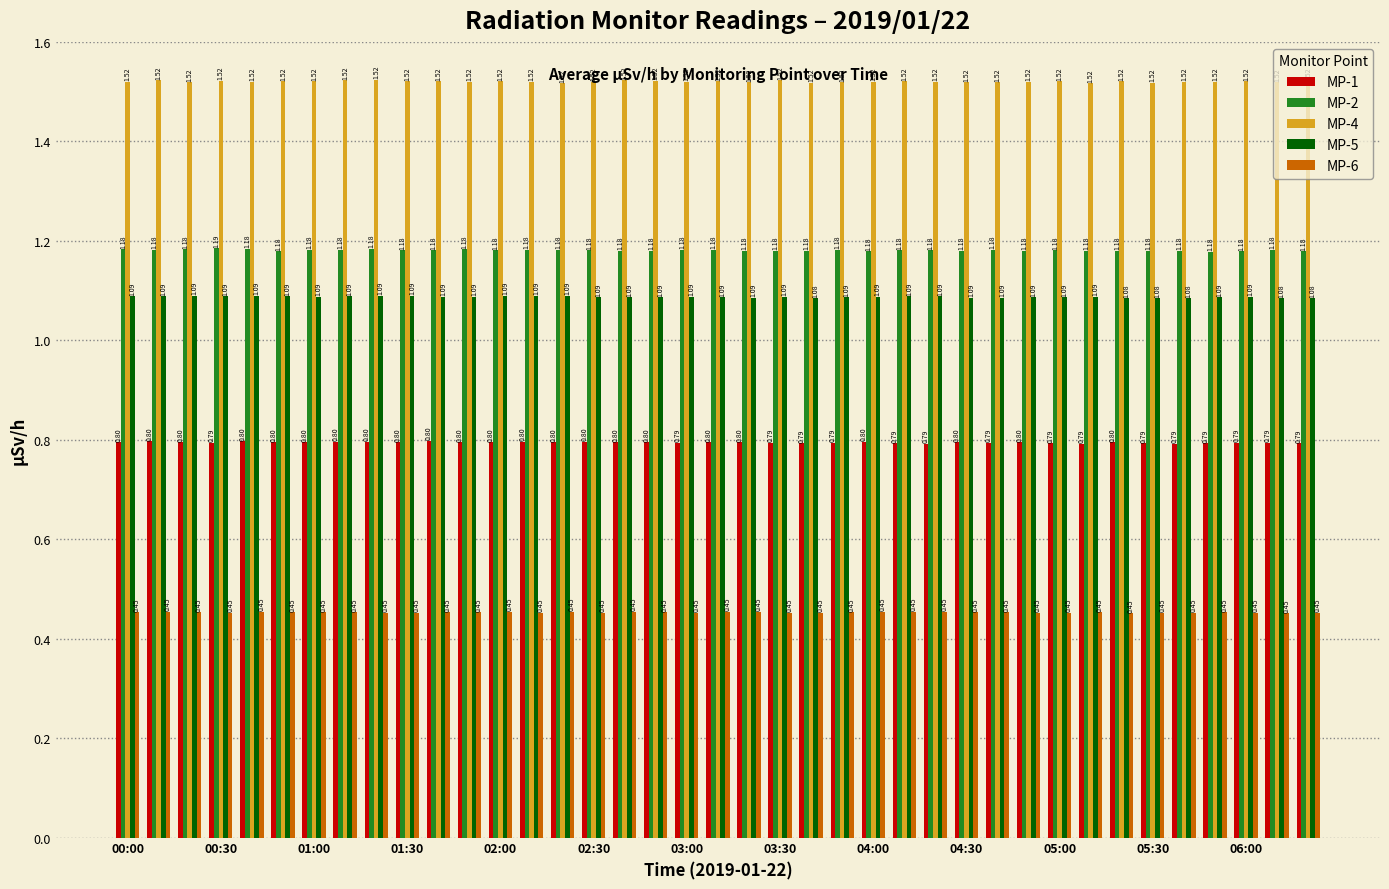

What is the sum of all MP-6 values?

17.7